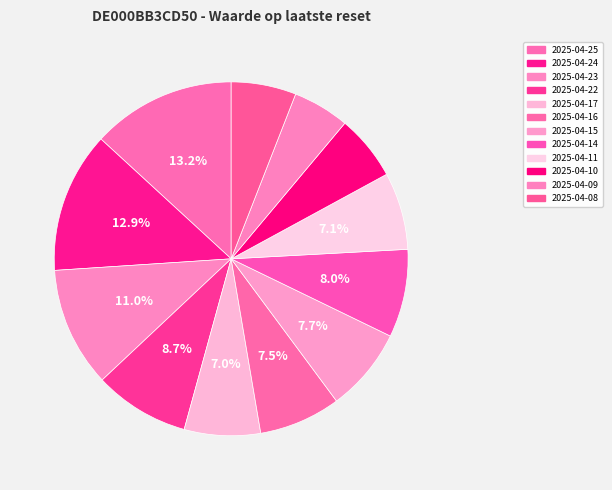

Count the number of slices in the pie.

12